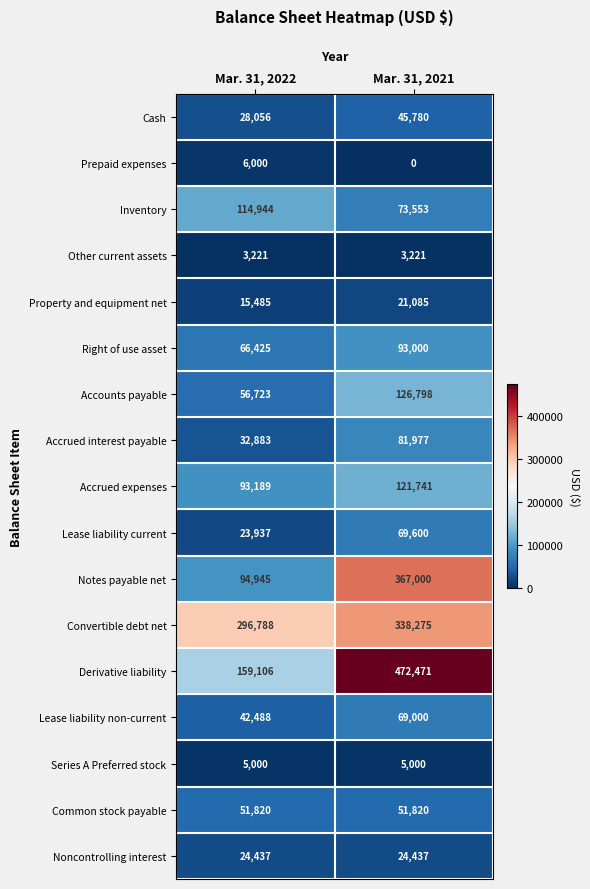

At which category is the sum across all series the highest?

Mar. 31, 2021